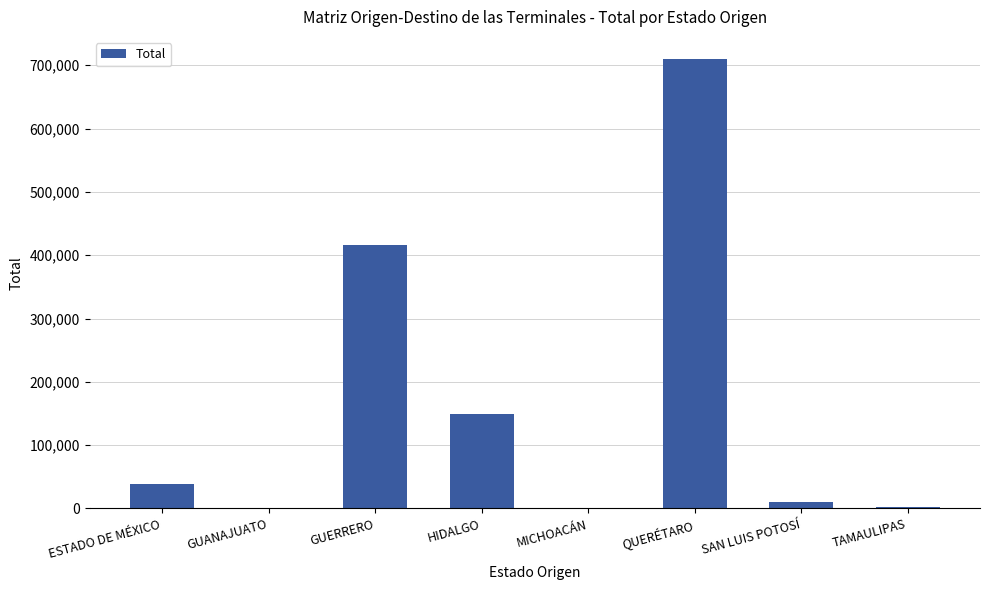

What is the maximum value shown in the chart?

709393